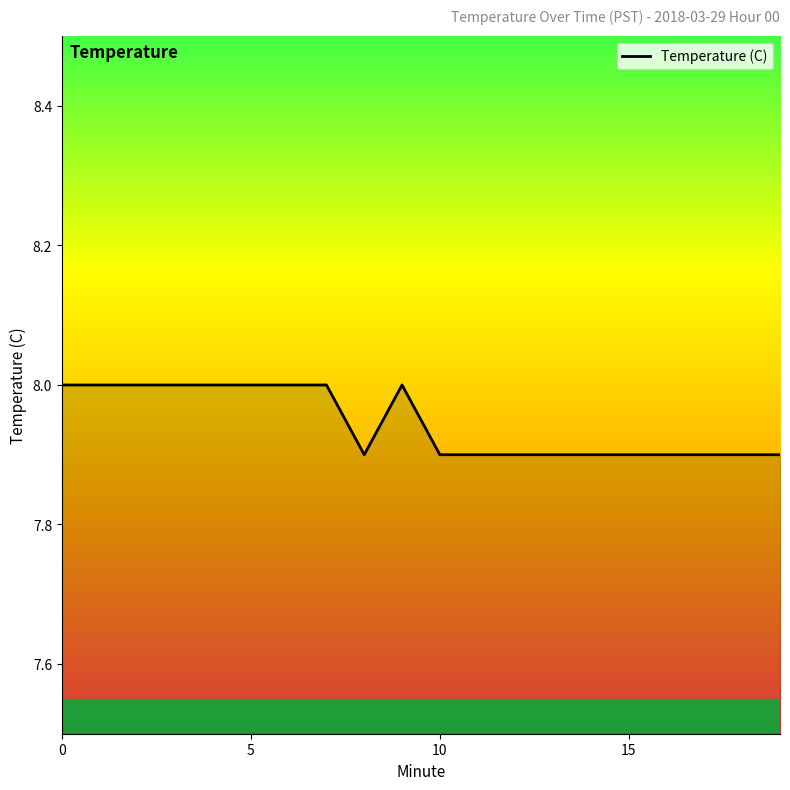

What is the minimum value shown in the chart?

7.9